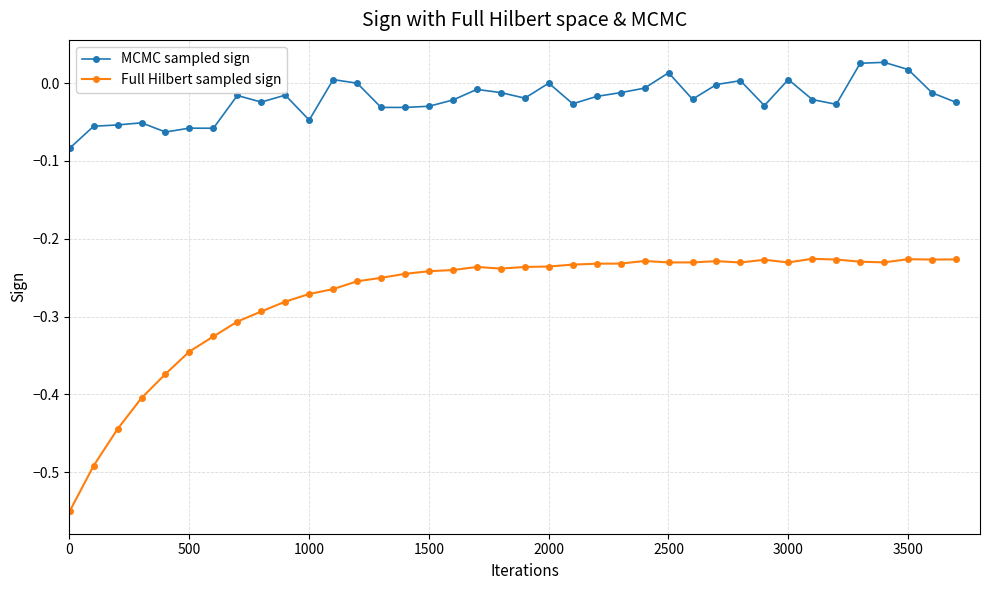

Which series has the widest spread of values?

Full Hilbert sampled sign